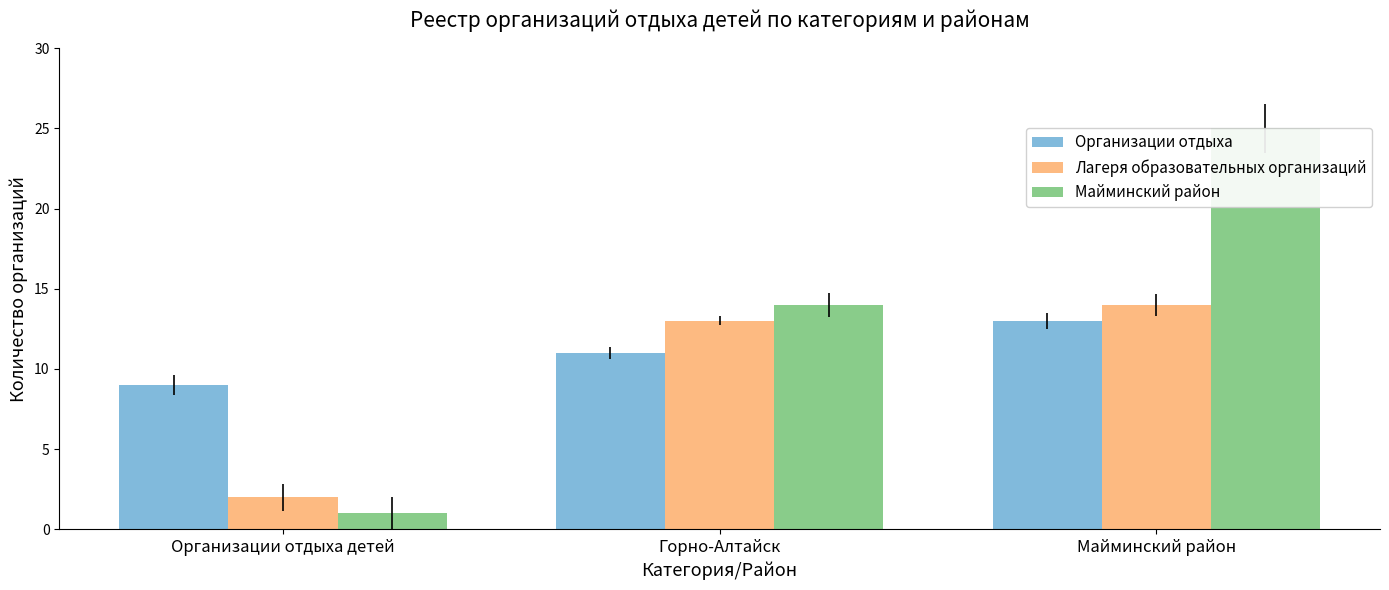

What position from the left is Организации отдыха детей?

1